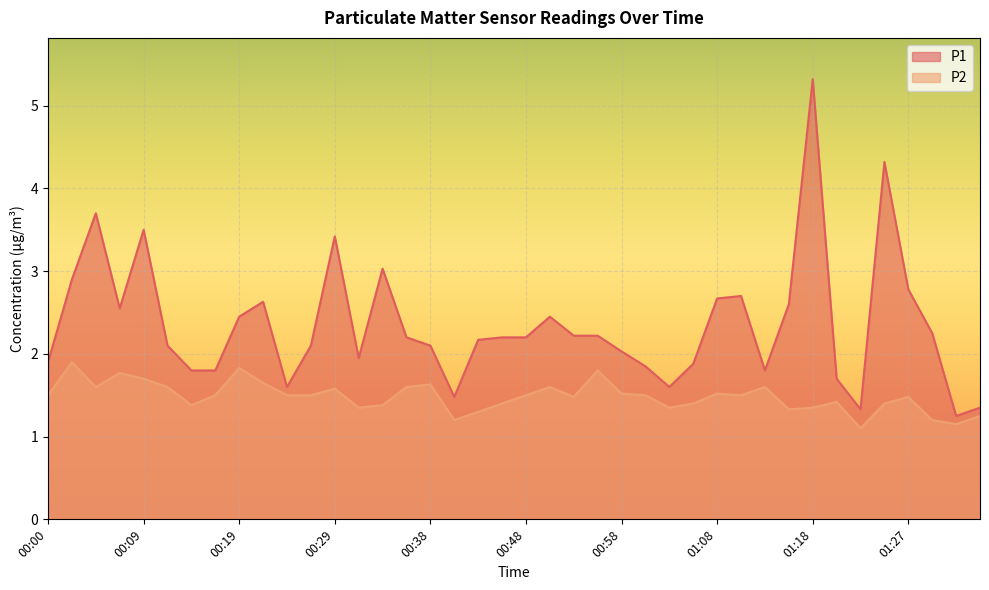

Does the chart display data point markers on the line(s)?

No